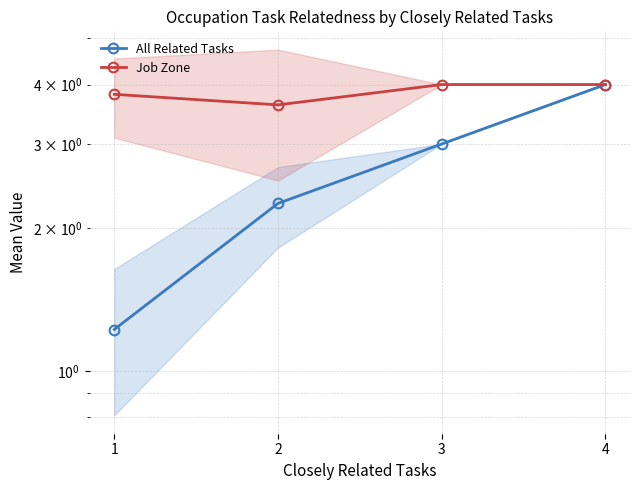

What is the lowest value of the All Related Tasks series?

1.2